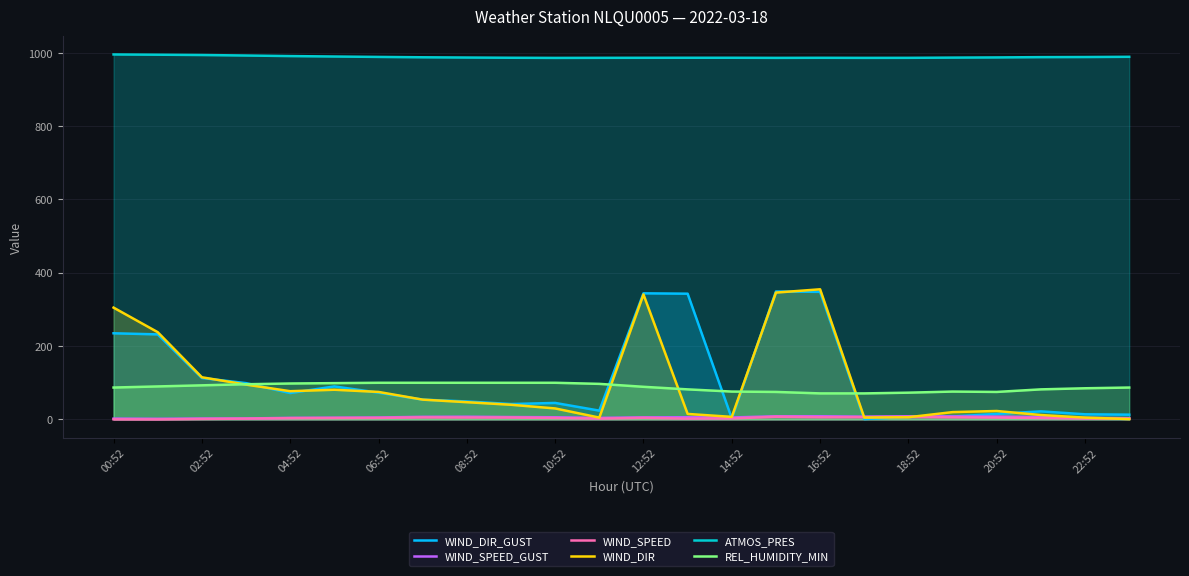

What are all the series names shown in the legend?

WIND_DIR_GUST, WIND_SPEED_GUST, WIND_SPEED, WIND_DIR, ATMOS_PRES, REL_HUMIDITY_MIN